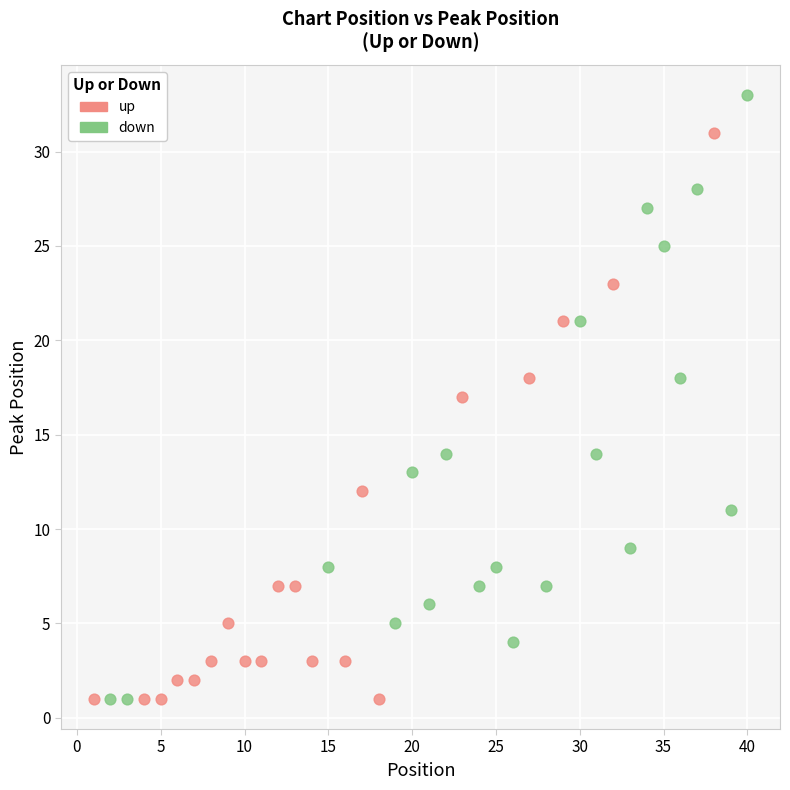

Which series reaches the maximum Y coordinate?

down